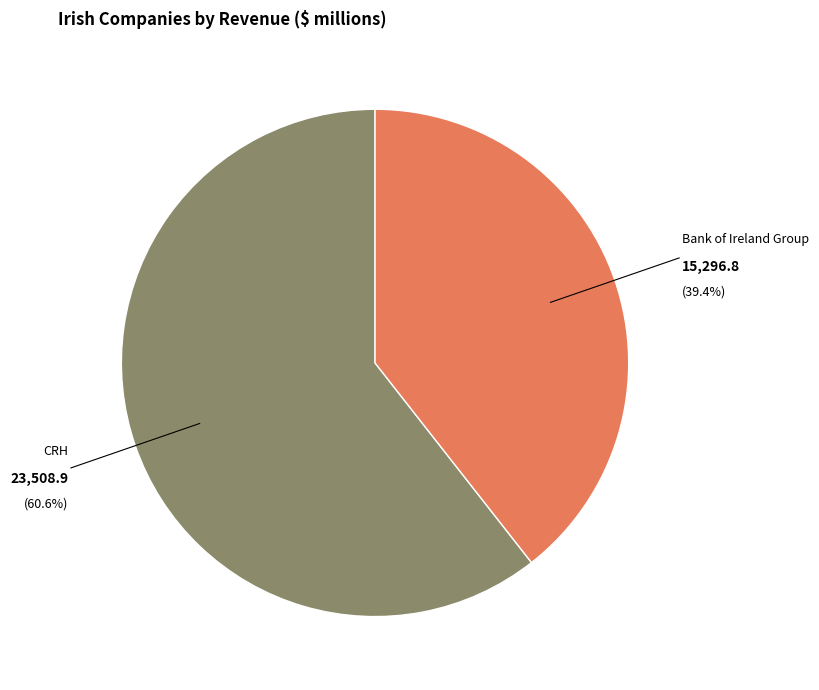

Is there any slice that represents more than half of the pie?

Yes